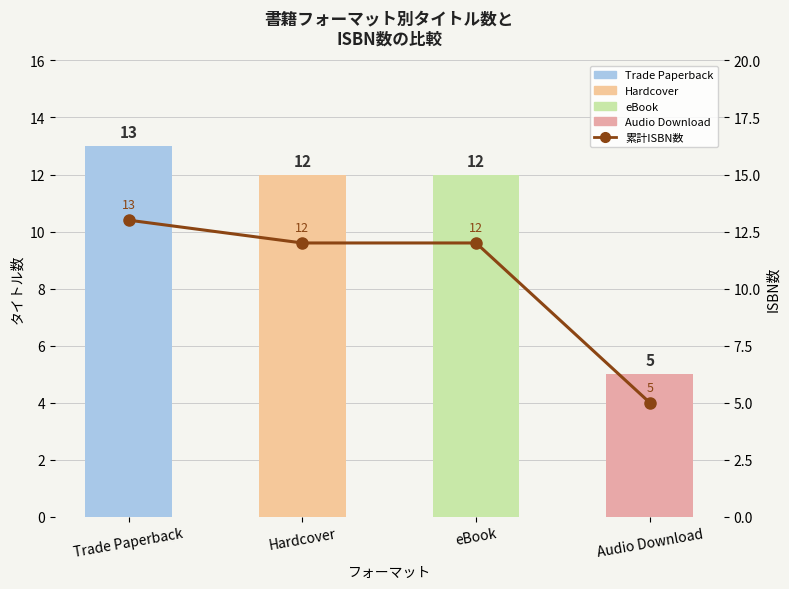

Where does the 累計ISBN数 series first go above 12?

Trade Paperback